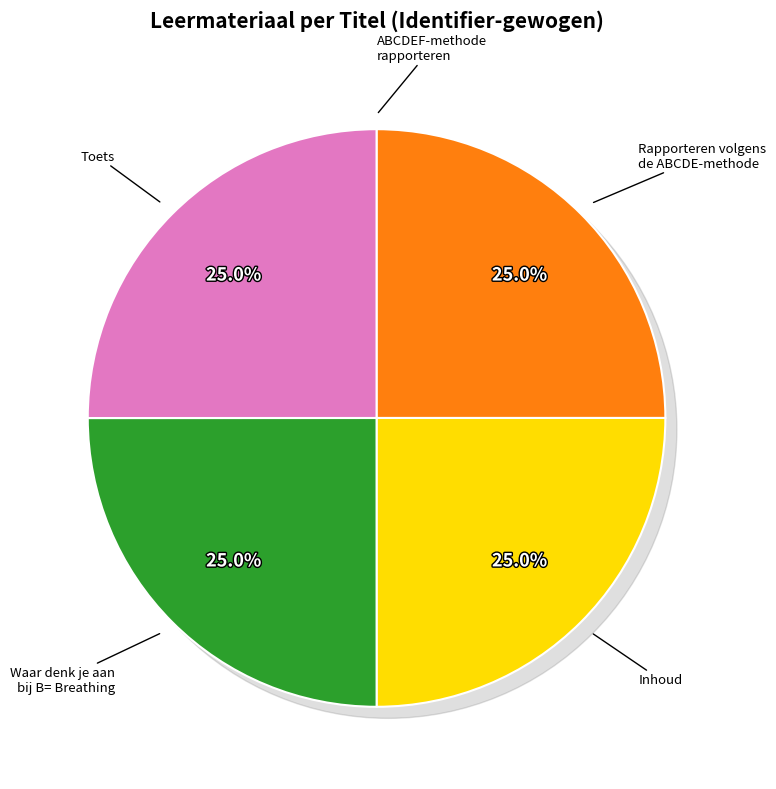

How much of the chart is everything except Rapporteren volgens de ABCDE- methode?

75.0%